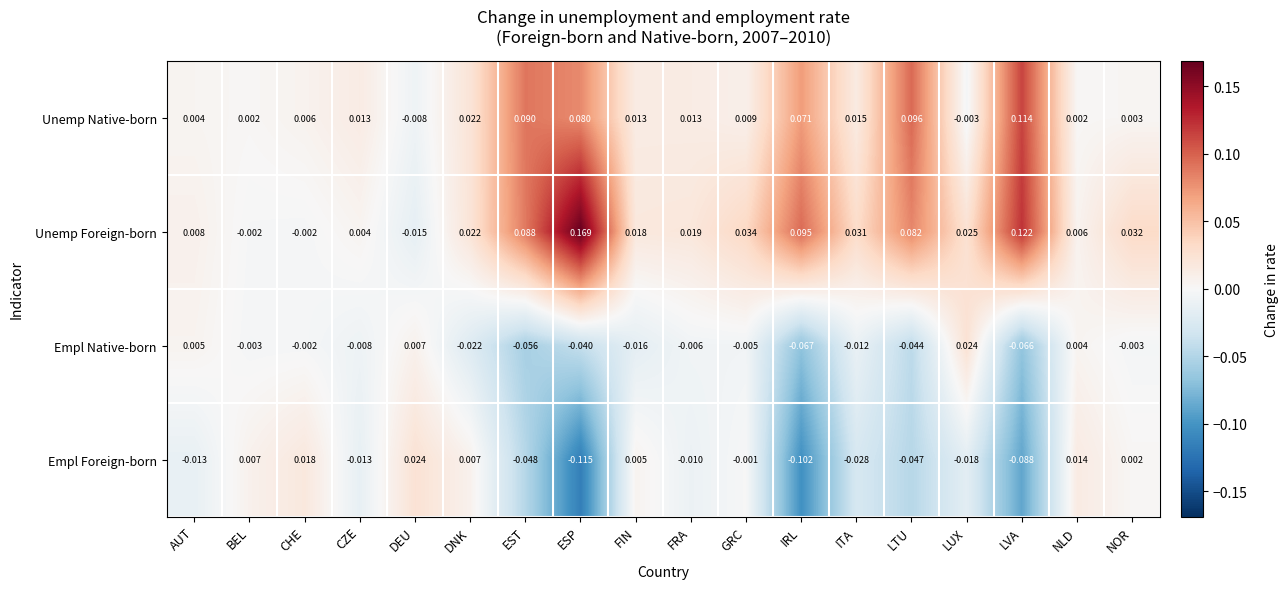

At BEL, list the series in order from smallest to largest.

Empl Native-born, Unemp Foreign-born, Unemp Native-born, Empl Foreign-born